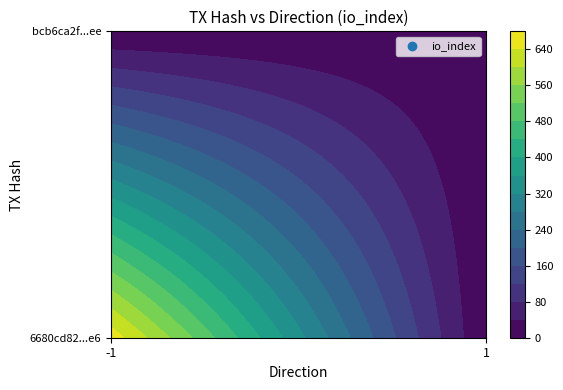

What is the difference between the highest and lowest values at io_index?

661